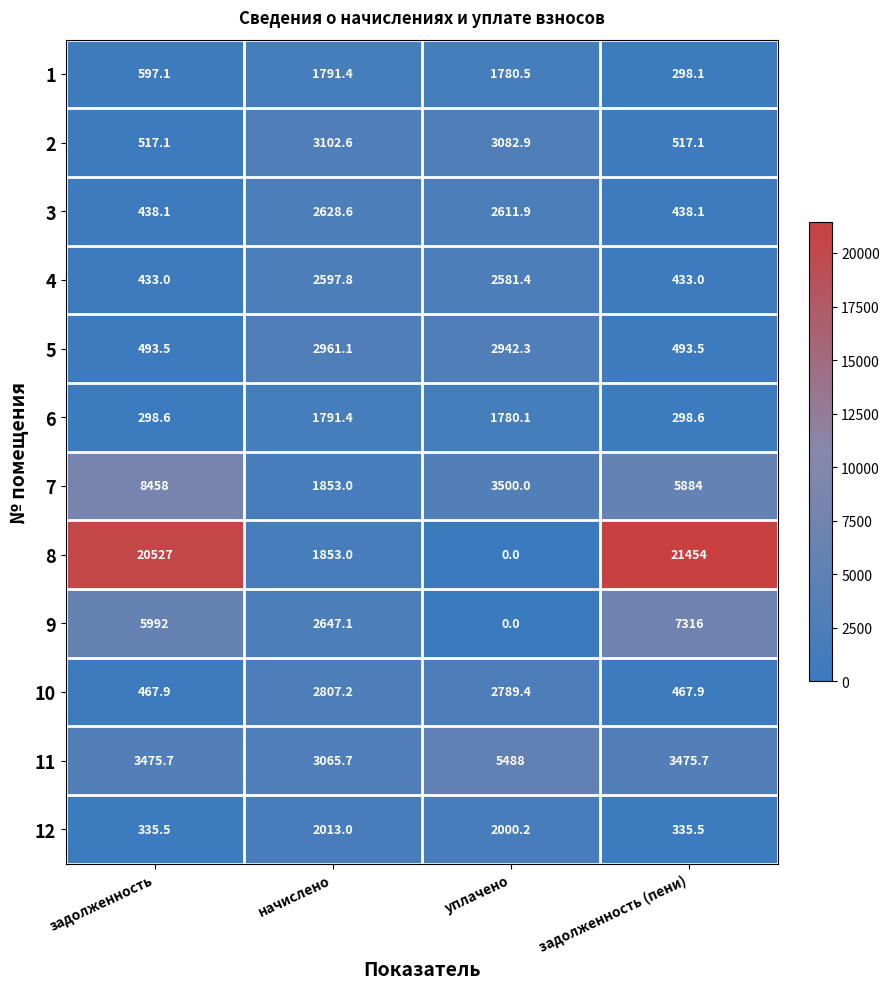

The value of 2 at задолженность (пени) is 257.9. True or false?

False